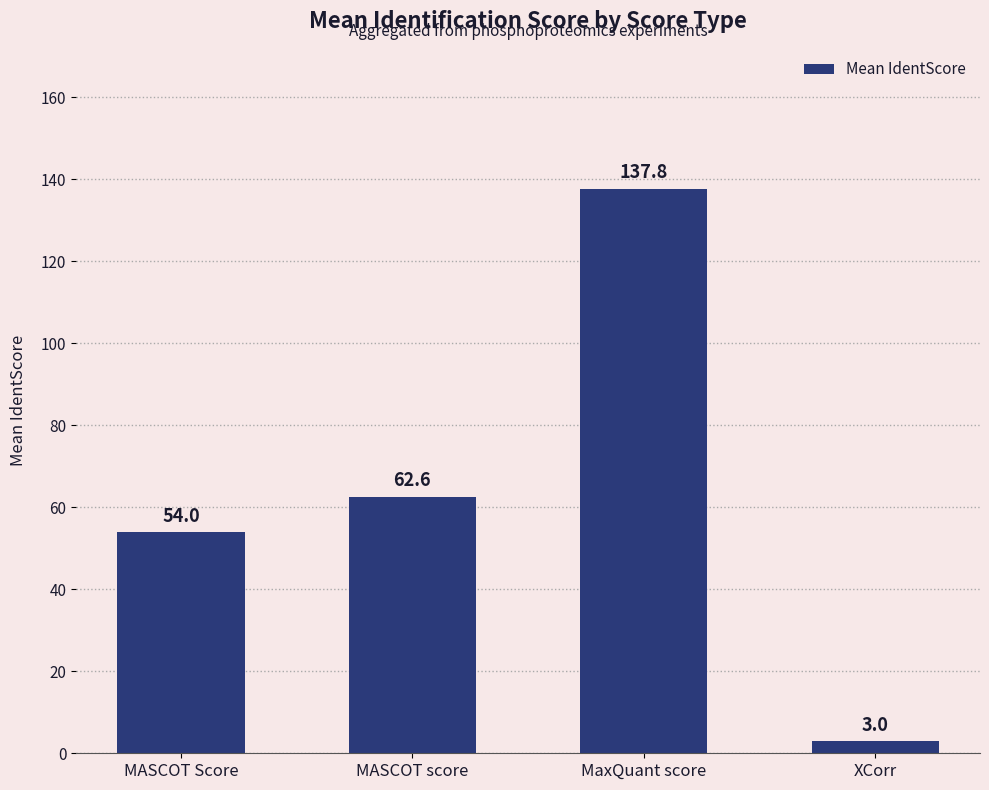

What is the label of the 4th bar from the right?

MASCOT Score